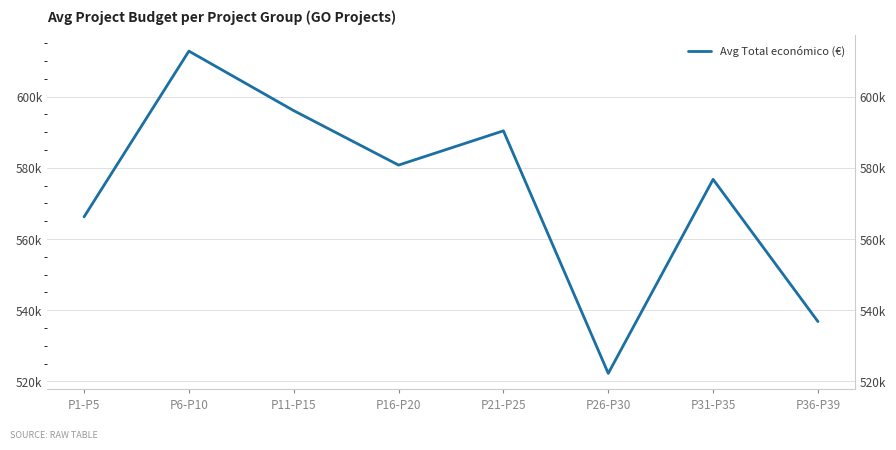

List the labels in order of value, largest first.

P6-P10, P11-P15, P21-P25, P16-P20, P31-P35, P1-P5, P36-P39, P26-P30